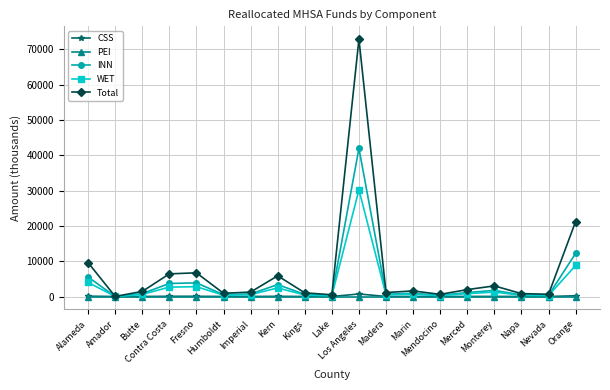

What is the highest value of the WET series?

30201.2